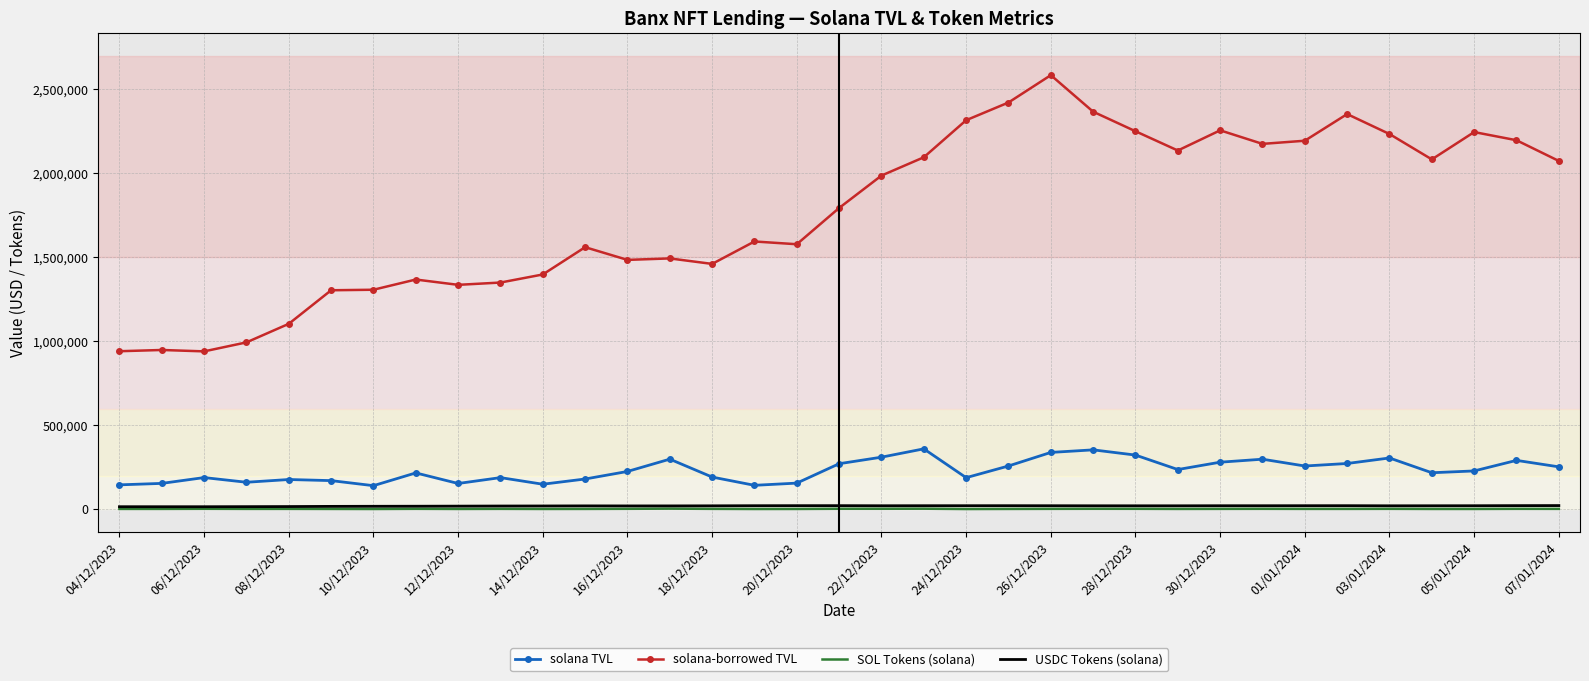

What is the highest value of the solana-borrowed TVL series?

2584957.8